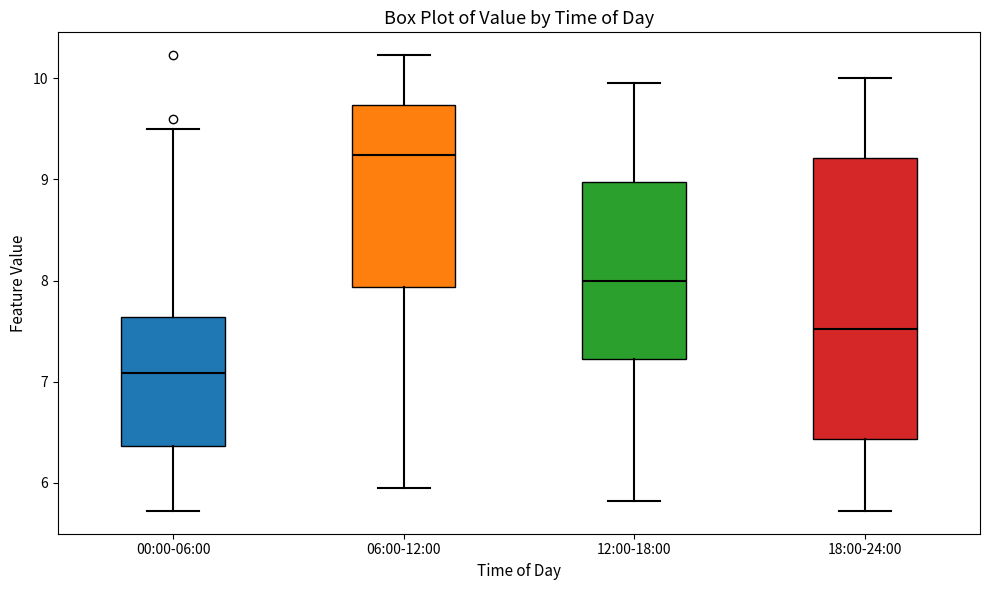

Which box's median line is the lowest?

00:00-06:00